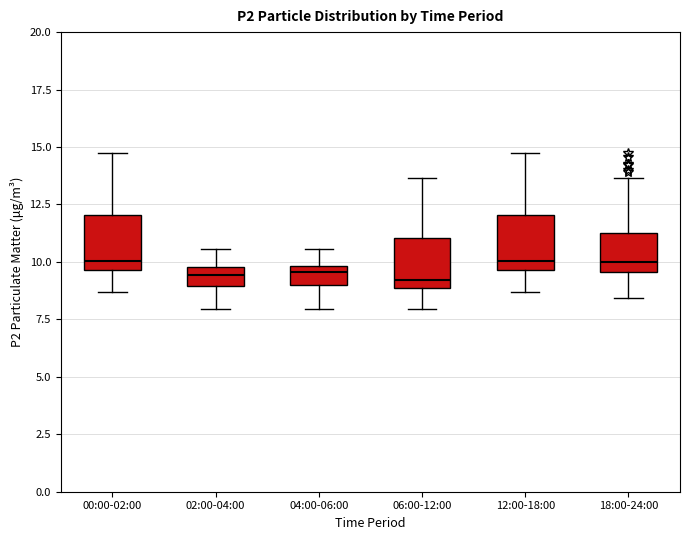

Reading left to right, transcribe this box plot: for each box, give where its median line is, the range the box spans, and where its two whiskers end, as read against the y-axis. The values are not printed on the chart, so give them approximately, as read against the axis.

00:00-02:00: median 10.0, box 9.5 to 12.0, whiskers 8.5 to 15.0
02:00-04:00: median 9.5, box 9.0 to 10.0, whiskers 8.0 to 10.5
04:00-06:00: median 9.5, box 9.0 to 10.0, whiskers 8.0 to 10.5
06:00-12:00: median 9.0 (just above the box's lower edge), box 9.0 to 11.0, whiskers 8.0 to 13.5
12:00-18:00: median 10.0, box 9.5 to 12.0, whiskers 8.5 to 15.0
18:00-24:00: median 10.0, box 9.5 to 11.5, whiskers 8.5 to 13.5